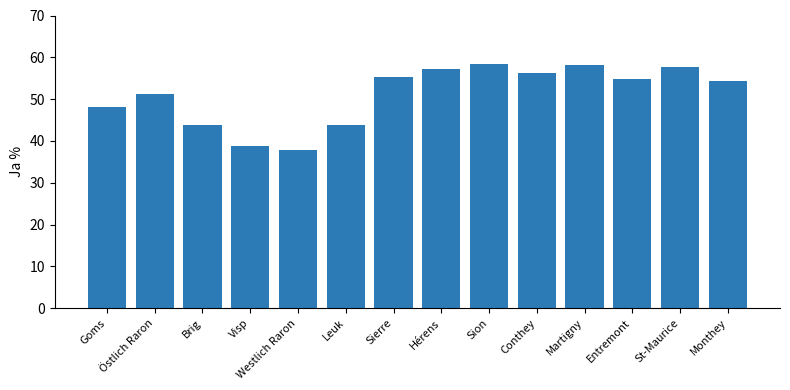

What is the ratio of the value at Martigny to the value at Hérens?

1.0